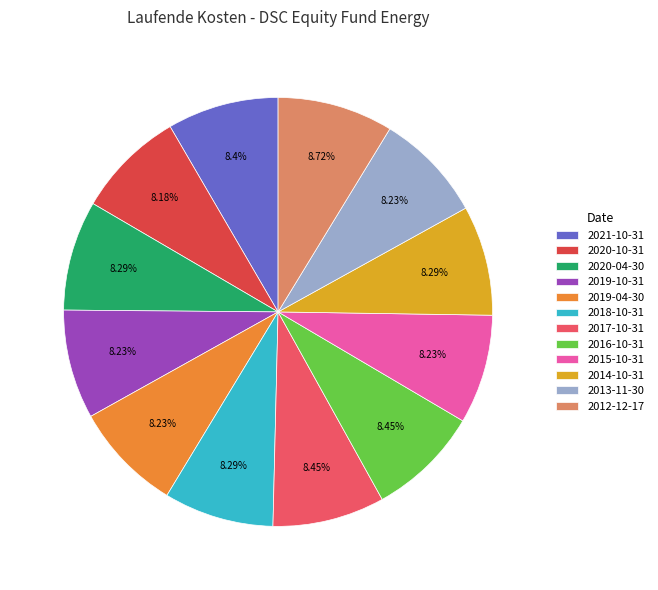

What is the ratio of the value at 2020-04-30 to the value at 2014-10-31?

1.0